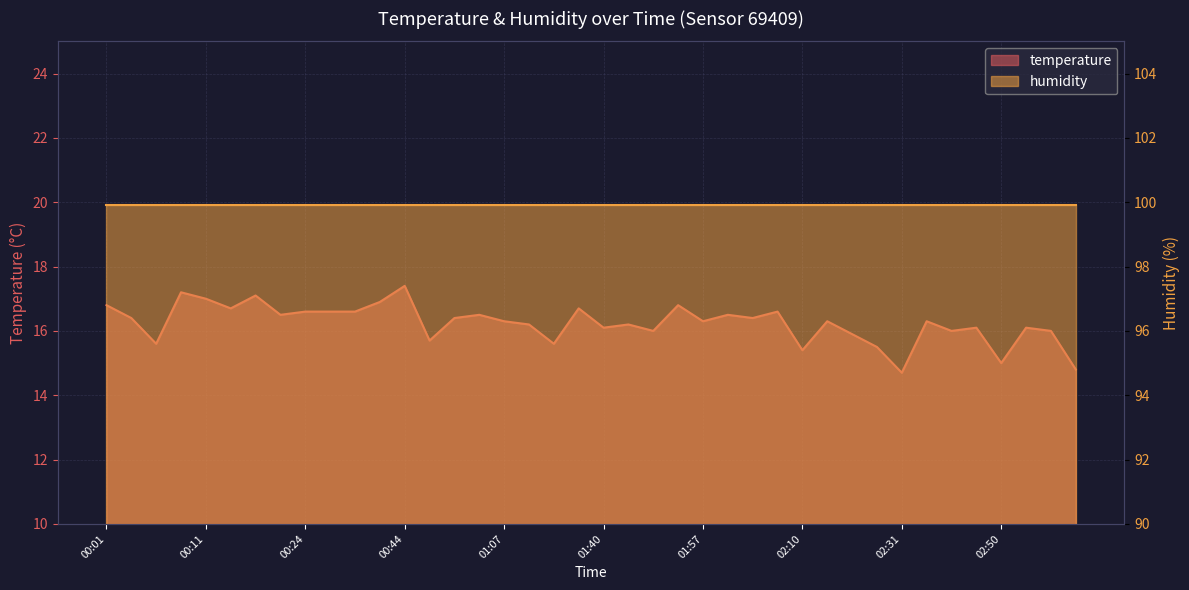

How many data points are less than 16?

9